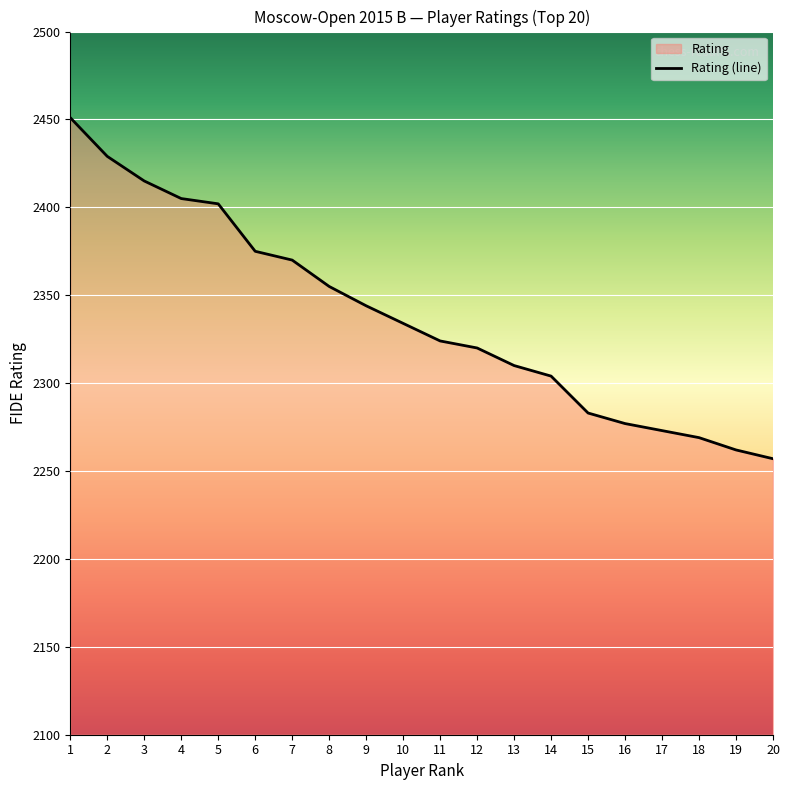

What is the value of the 20th point from the left?

2257